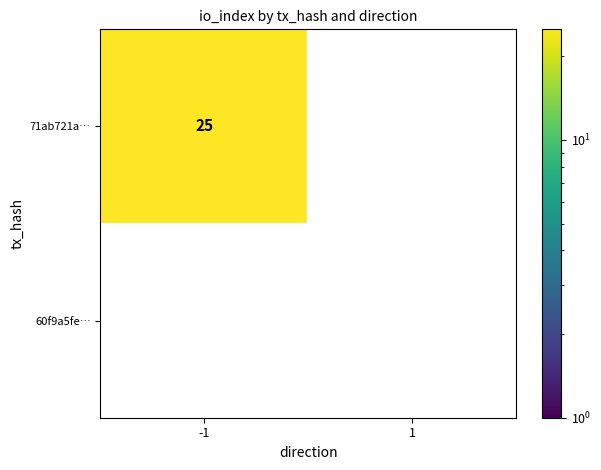

List the series in order of their overall mean, highest first.

71ab721a0c7d3422cd369463b3051e7a8ba001a, 60f9a5fe1cdb8e68445415c8ea87ed3612192b7